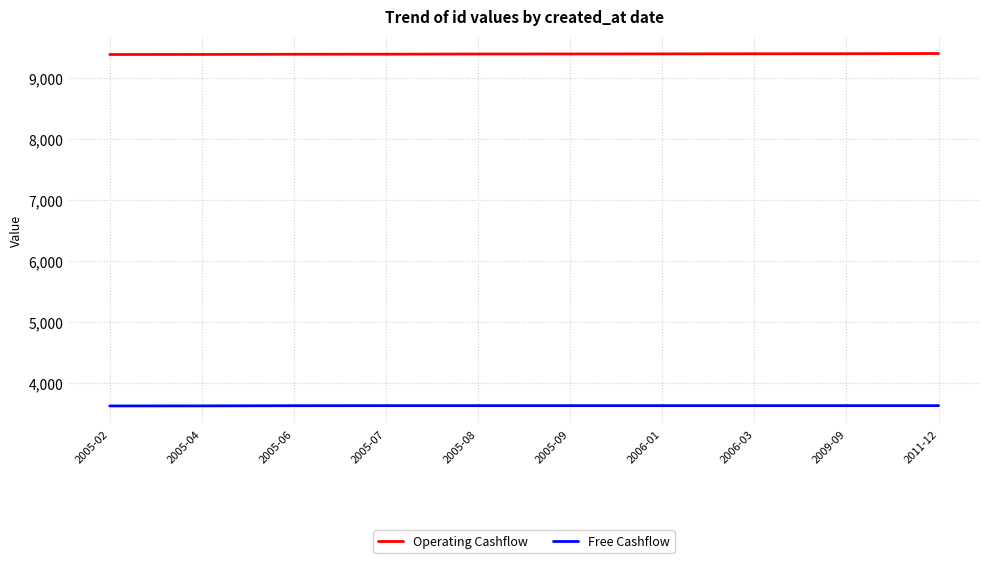

What is the total value across all series at 2009-09?

13021